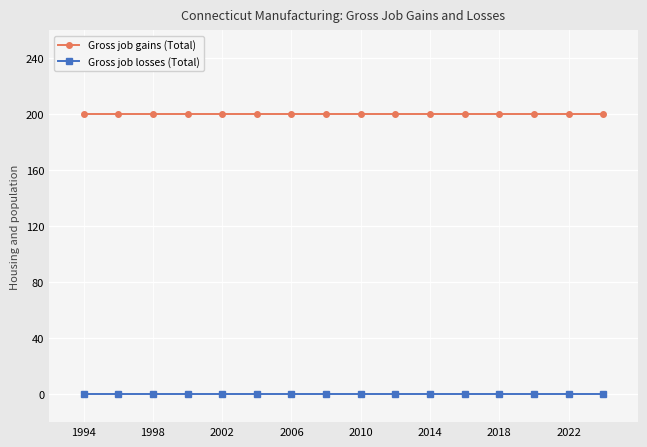

True or false: Gross job losses (Total) and Gross job gains (Total) intersect in this chart.

False